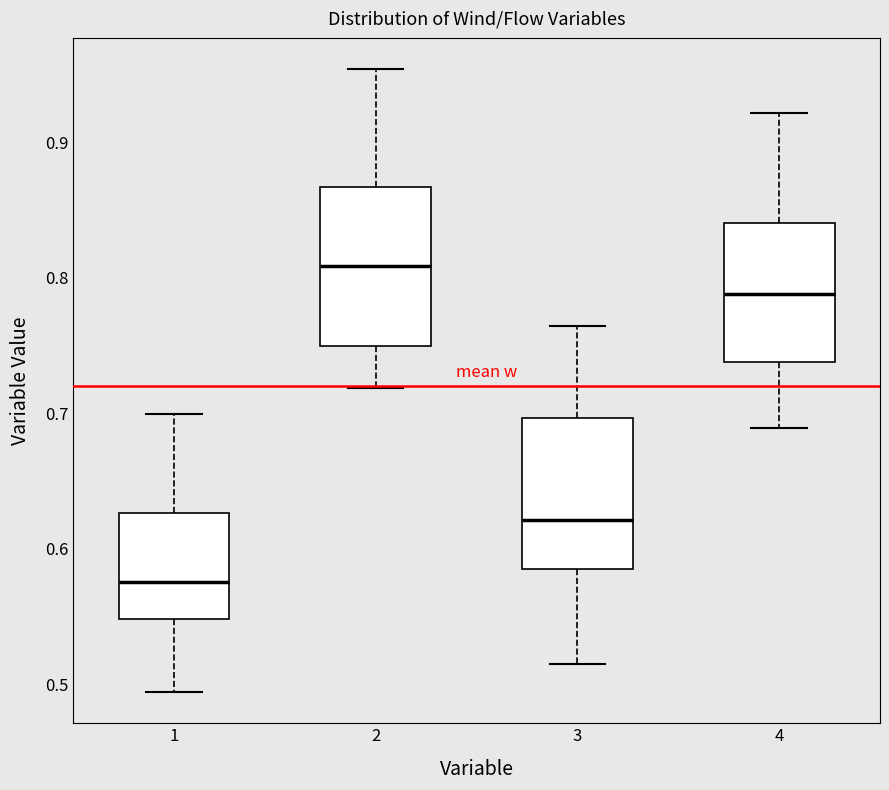

Reading left to right, read every box against the y-axis: the position of its median line, the range the box covers, and the ends of its whiskers. The values are not printed on the chart, so give them approximately, as read against the axis.

1: median 0.58, box 0.55 to 0.63, whiskers 0.49 to 0.70
2: median 0.81, box 0.75 to 0.87, whiskers 0.72 to 0.95
3: median 0.62, box 0.59 to 0.70, whiskers 0.52 to 0.76
4: median 0.79, box 0.74 to 0.84, whiskers 0.69 to 0.92